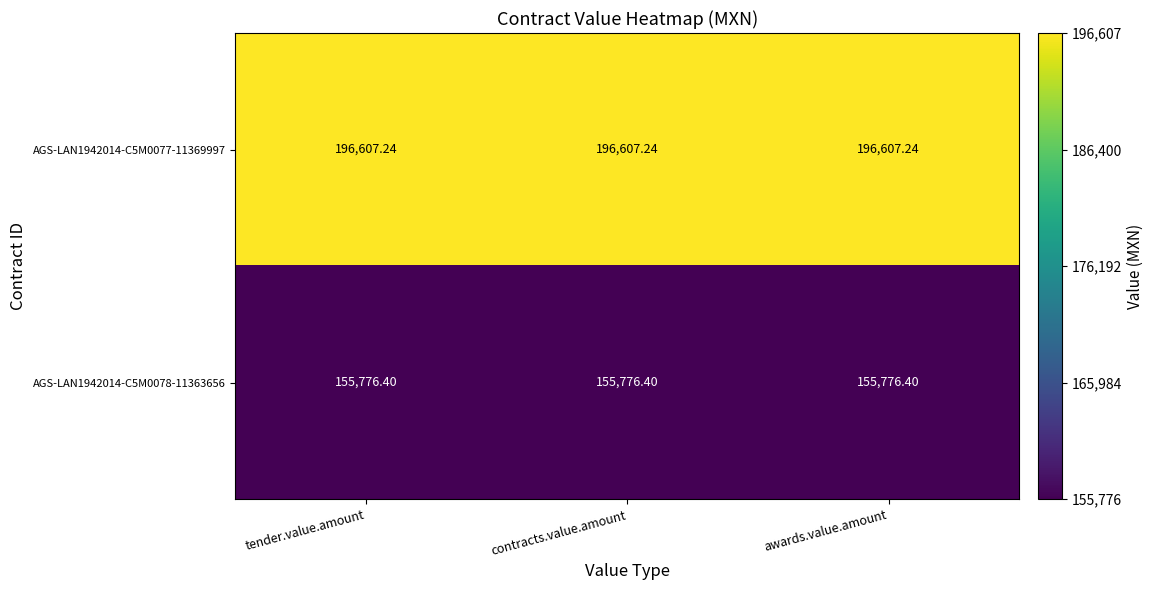

Which series has the largest total across all categories?

AGS-LAN1942014-C5M0077-11369997